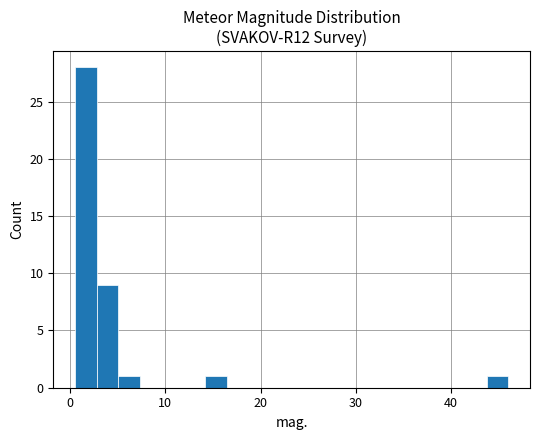

Read against the x-axis, roughly where is the centre of the tallest bar?

2